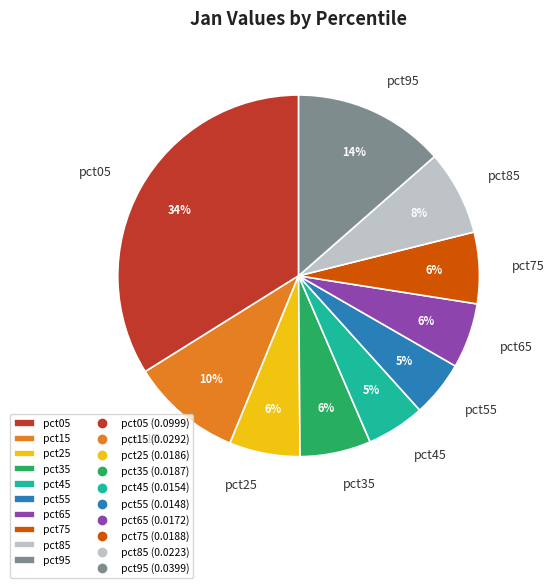

Is the sum of pct45 and pct95 greater than half?

No